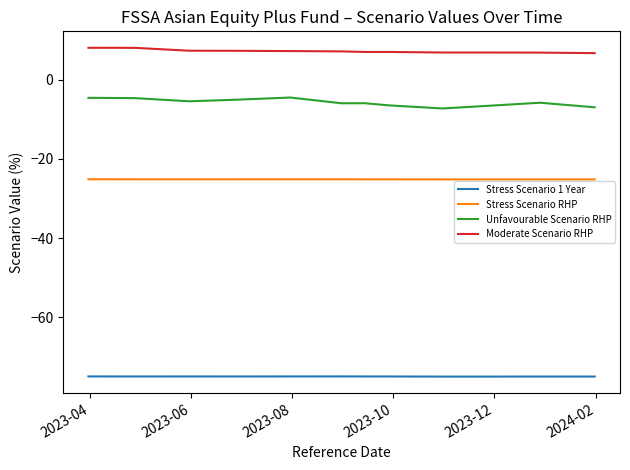

True or false: Unfavourable Scenario RHP and Stress Scenario 1 Year cross at least once.

False